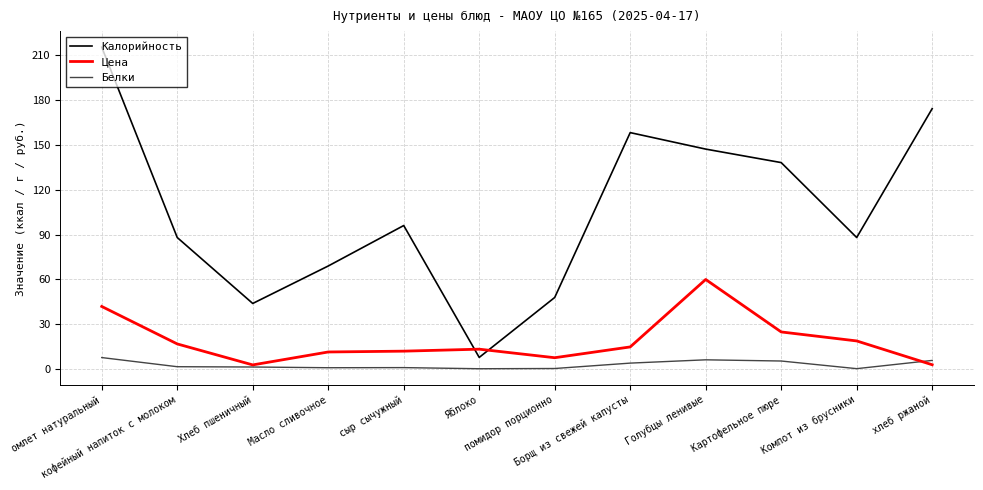

At which category does Цена reach its first local valley?

Хлеб пшеничный